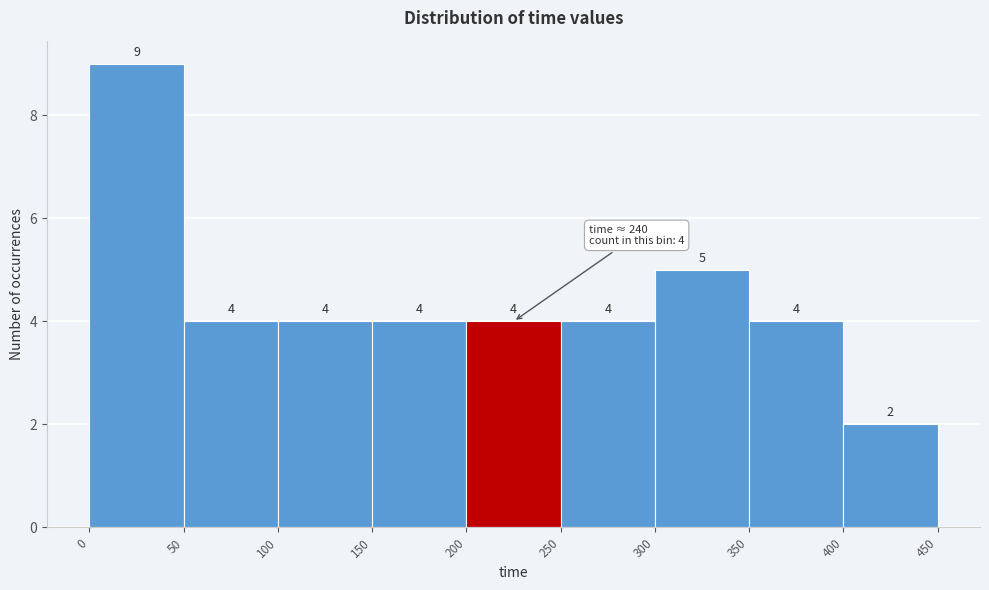

Reading left to right, transcribe this chart: for each bar, give the range it covers on the x-axis and its height.

0 to 50: 9
50 to 100: 4
100 to 150: 4
150 to 200: 4
200 to 250: 4
250 to 300: 4
300 to 350: 5
350 to 400: 4
400 to 450: 2